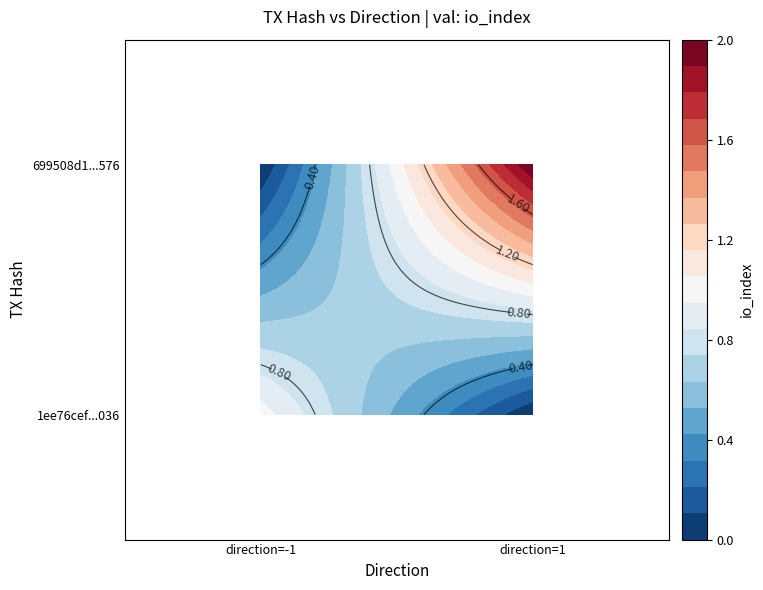

Read the 699508d1b0270d5e76b0e7e275060b083805576 value at 1.

2